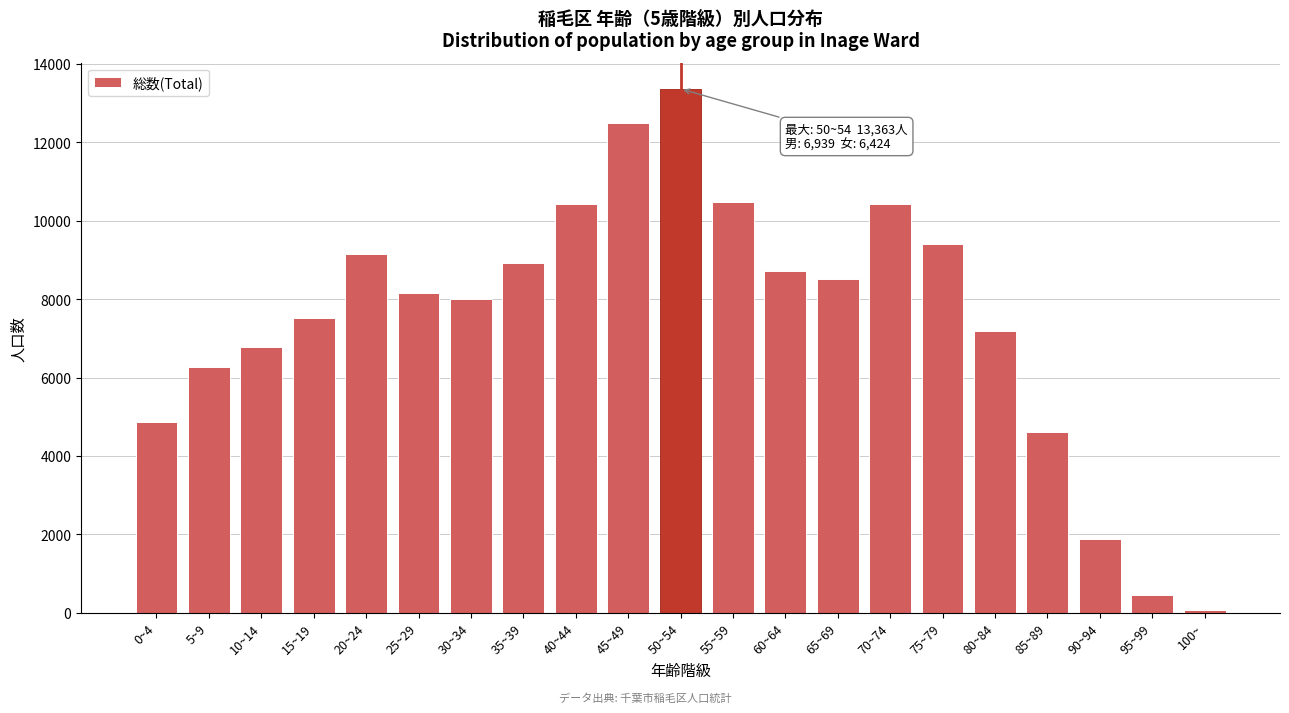

Is it true that the value at 60~64 is 13111?

False